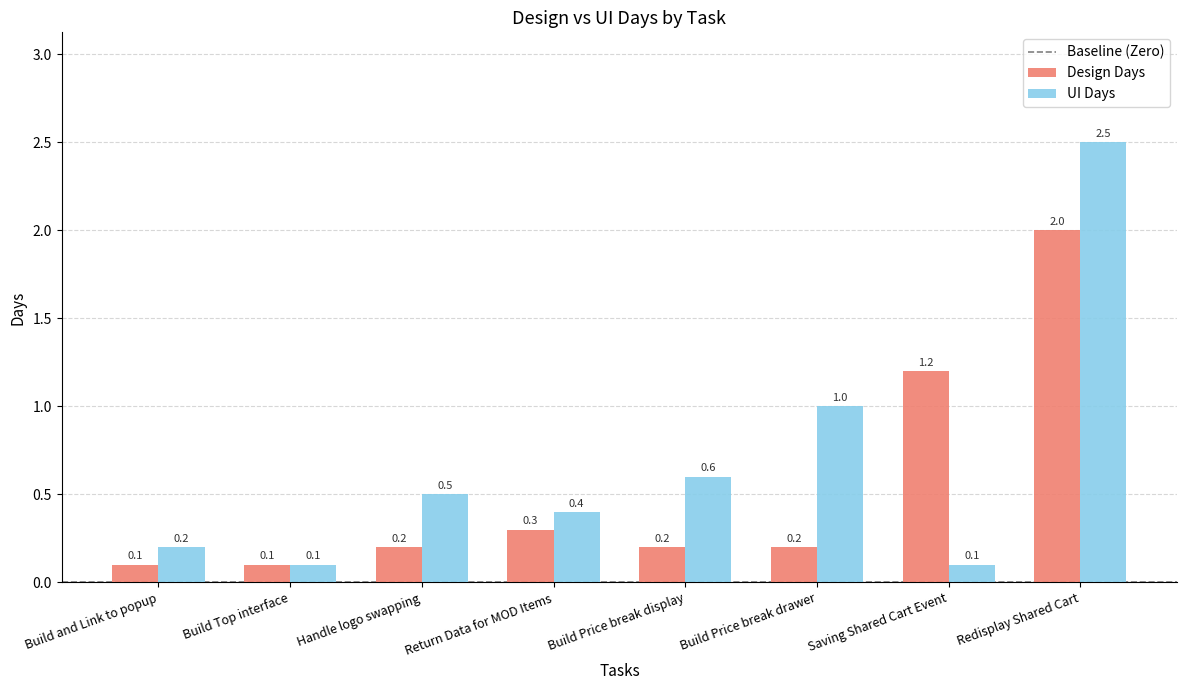

Does the chart contain stacked bars?

No